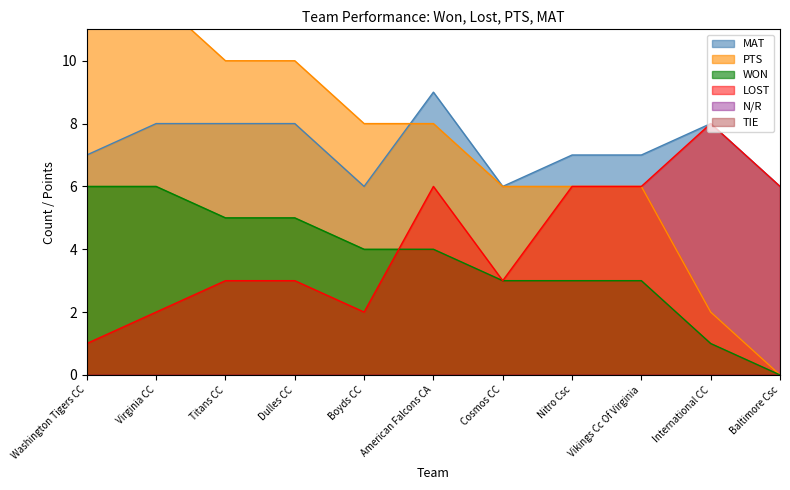

Which category has the lowest value across all series?

Baltimore Csc